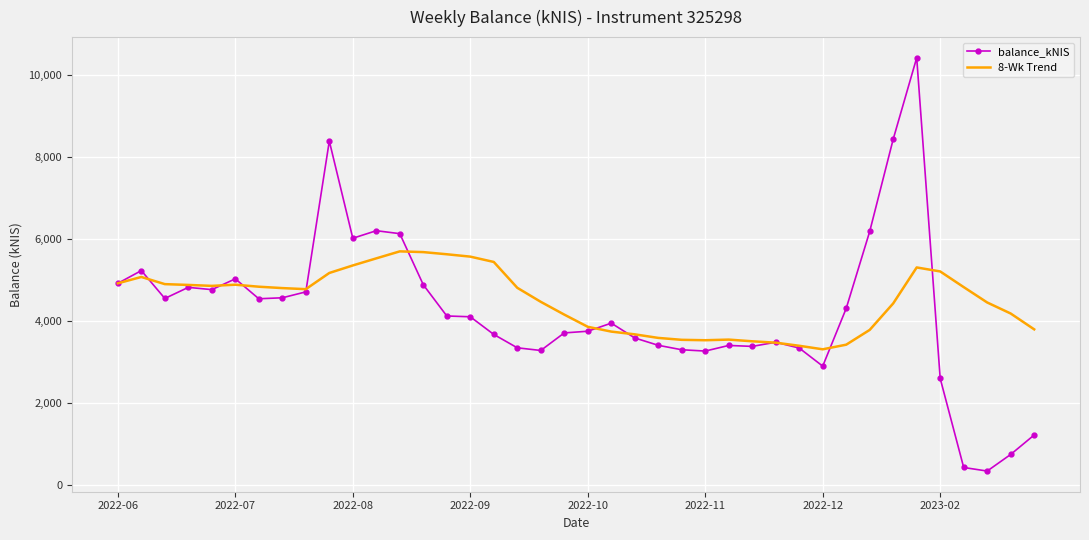

Which series has the widest spread of values?

balance_kNIS